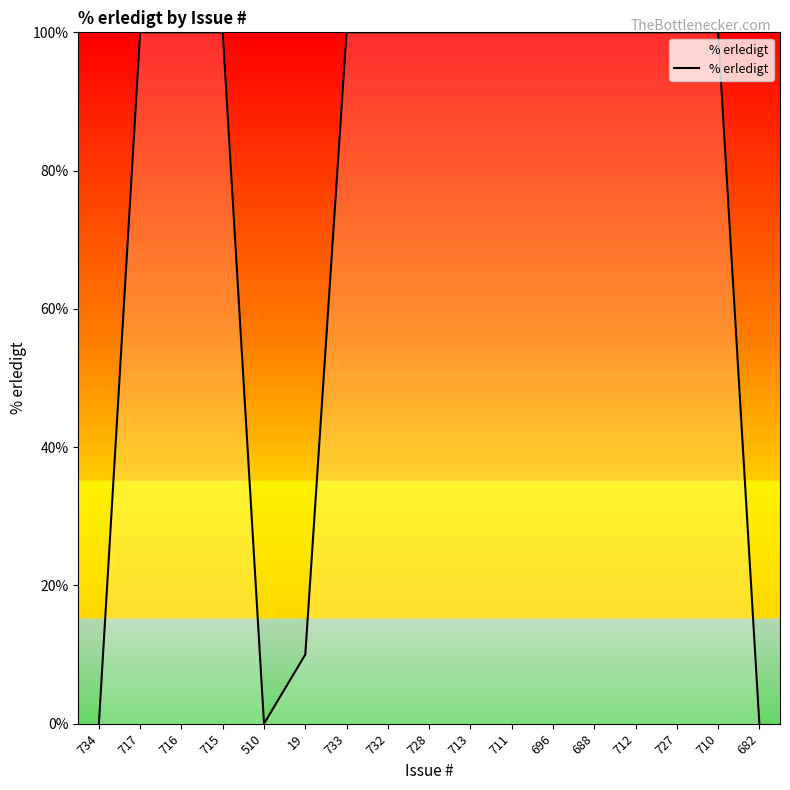

Is it true that the value at 713 is 63?

False